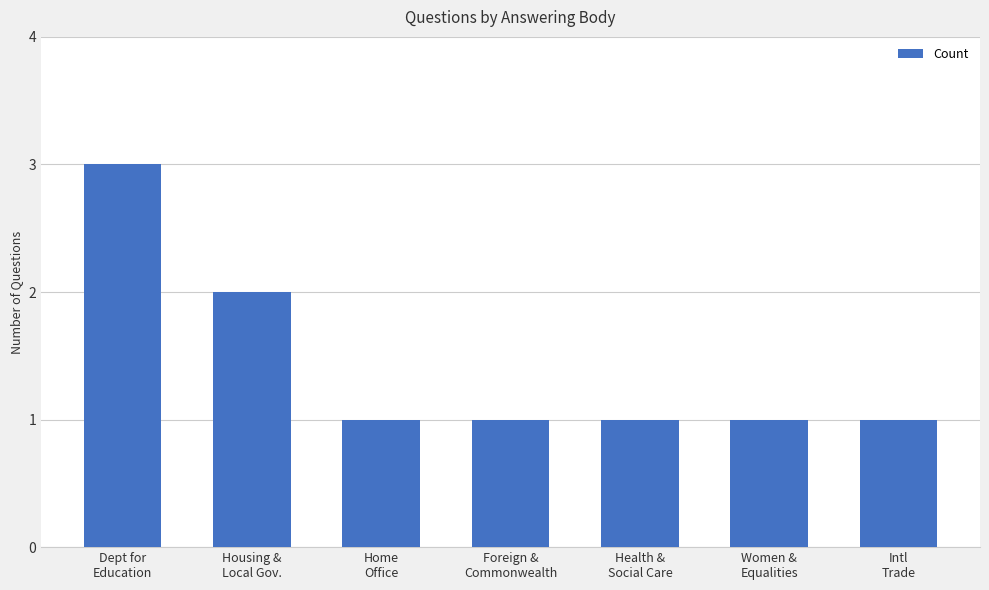

What is the smallest value displayed?

1